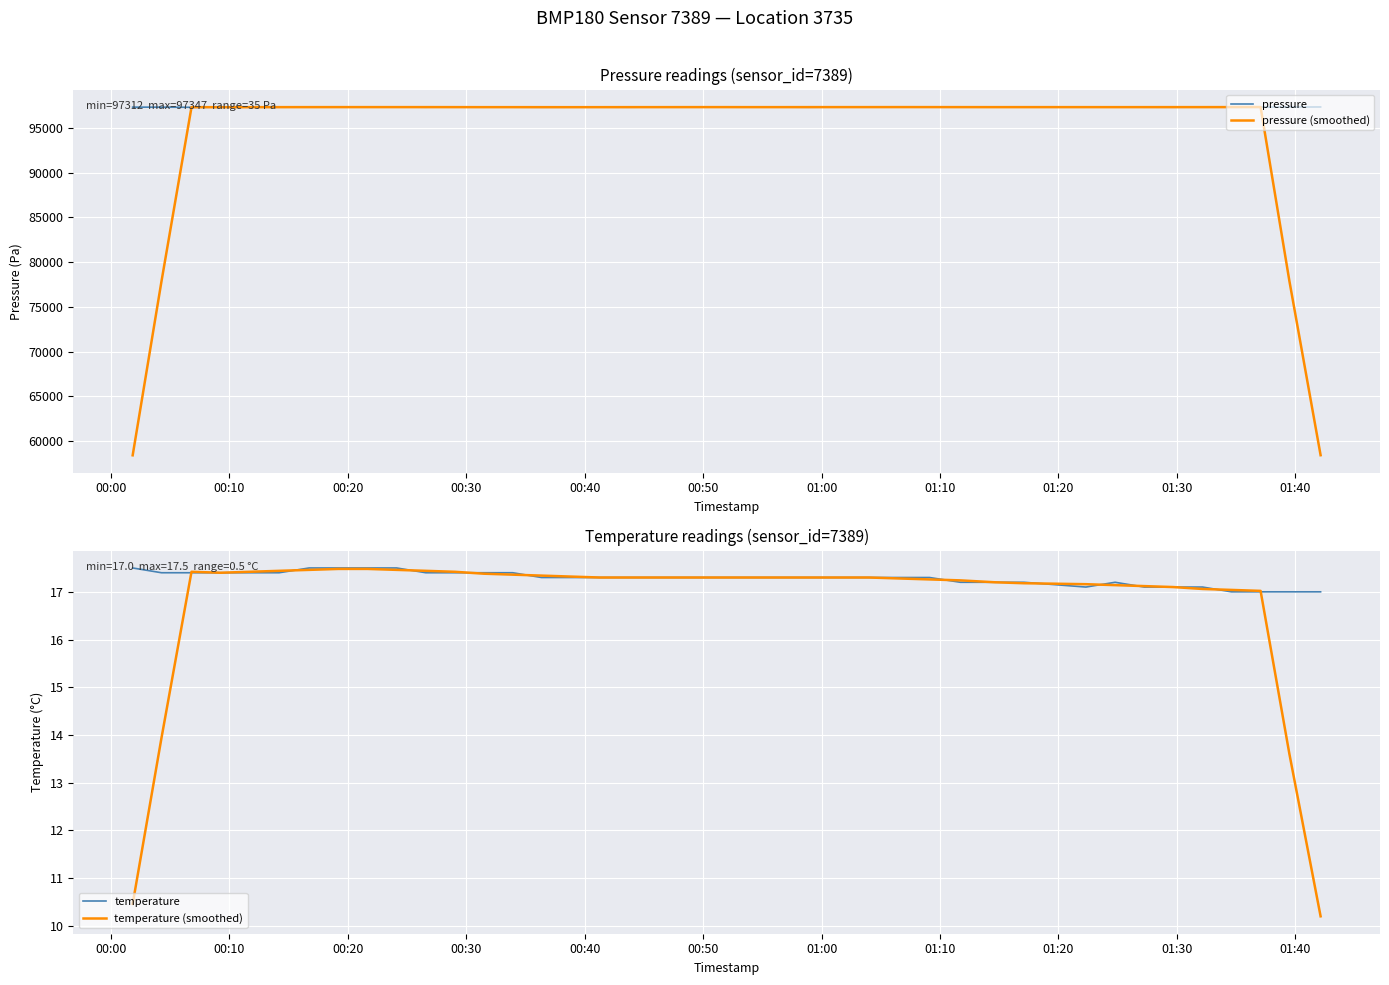

Reading right to left, extract all data points from this chart.

pressure: 97347.0	97337.0	97335.0	97335.0	97330.0	97321.0	97324.0	97334.0	97331.0	97324.0	97327.0	97327.0	97329.0	97340.0	97336.0	97332.0	97317.0	97328.0	97335.0	97326.0	97330.0	97334.0	97320.0	97326.0	97324.0	97318.0	97325.0	97329.0	97333.0	97321.0	97334.0	97332.0	97333.0	97327.0	97323.0	97327.0	97323.0	97312.0	97324.0	97328.0
pressure (smoothed): 58403.8	77870.8	97336.8	97331.6	97329.0	97328.8	97328.0	97326.8	97328.0	97328.6	97327.6	97329.4	97331.8	97332.8	97330.8	97330.6	97329.6	97327.6	97327.2	97330.6	97329.0	97327.2	97326.8	97324.4	97322.6	97324.4	97325.8	97325.2	97328.4	97329.8	97330.6	97329.4	97329.8	97328.4	97326.6	97322.4	97321.8	97322.8	77857.4	58392.8
temperature: 17.0	17.0	17.0	17.0	17.1	17.1	17.1	17.2	17.1	17.2	17.2	17.2	17.3	17.3	17.3	17.3	17.3	17.3	17.3	17.3	17.3	17.3	17.3	17.3	17.3	17.3	17.4	17.4	17.4	17.4	17.5	17.5	17.5	17.5	17.4	17.4	17.4	17.4	17.4	17.5
temperature (smoothed): 10.2	13.6	17.0	17.0	17.1	17.1	17.1	17.1	17.2	17.2	17.2	17.2	17.3	17.3	17.3	17.3	17.3	17.3	17.3	17.3	17.3	17.3	17.3	17.3	17.3	17.3	17.4	17.4	17.4	17.4	17.5	17.5	17.5	17.5	17.4	17.4	17.4	17.4	13.9	10.5